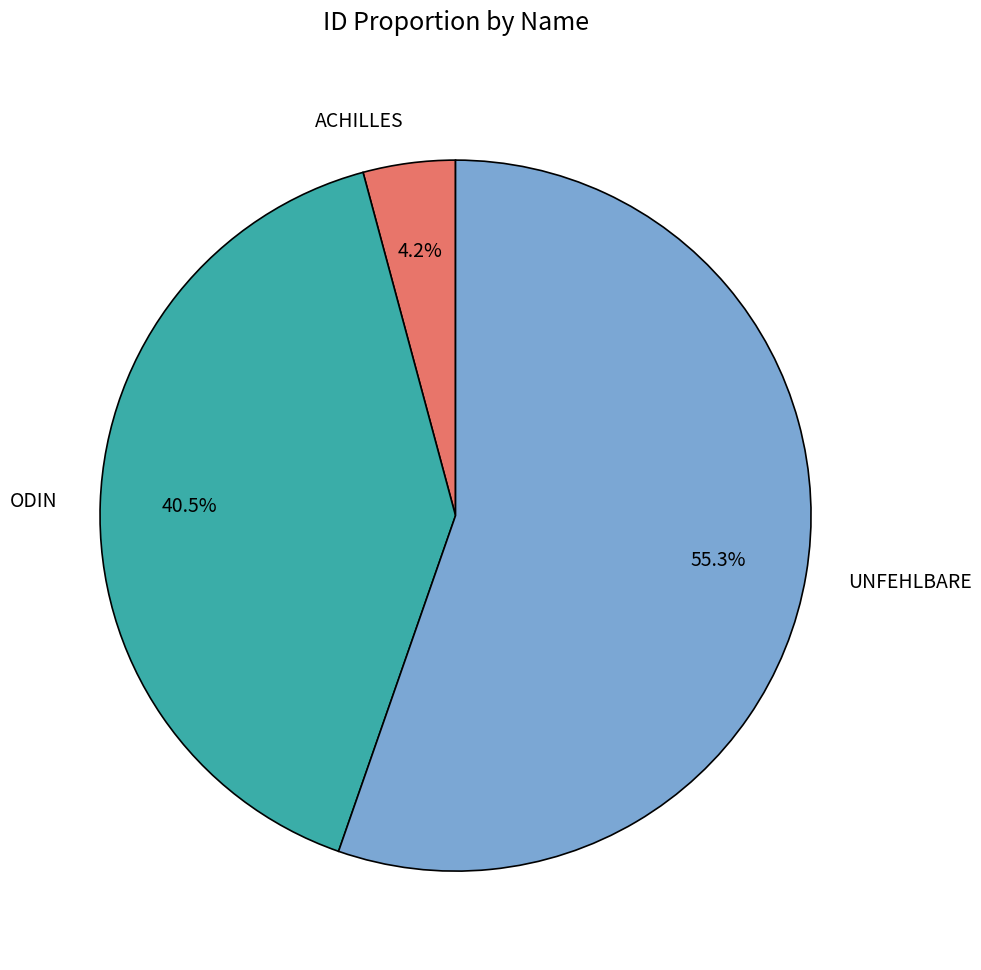

Does any single category account for the majority?

Yes